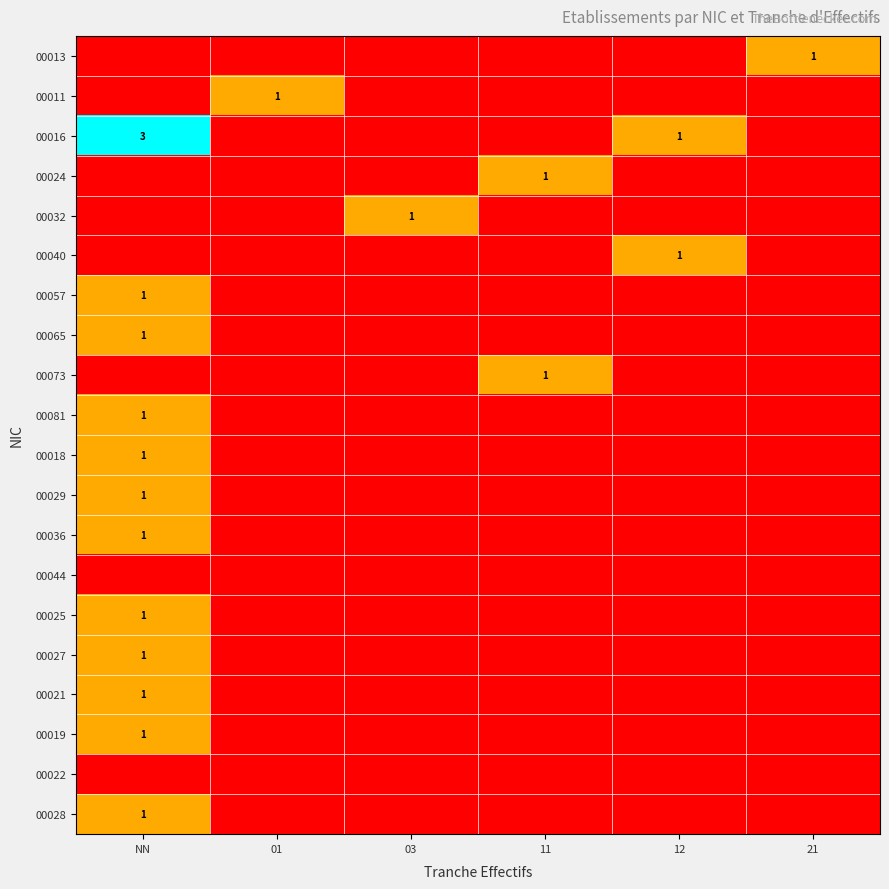

Count the number of categories in the chart.

6